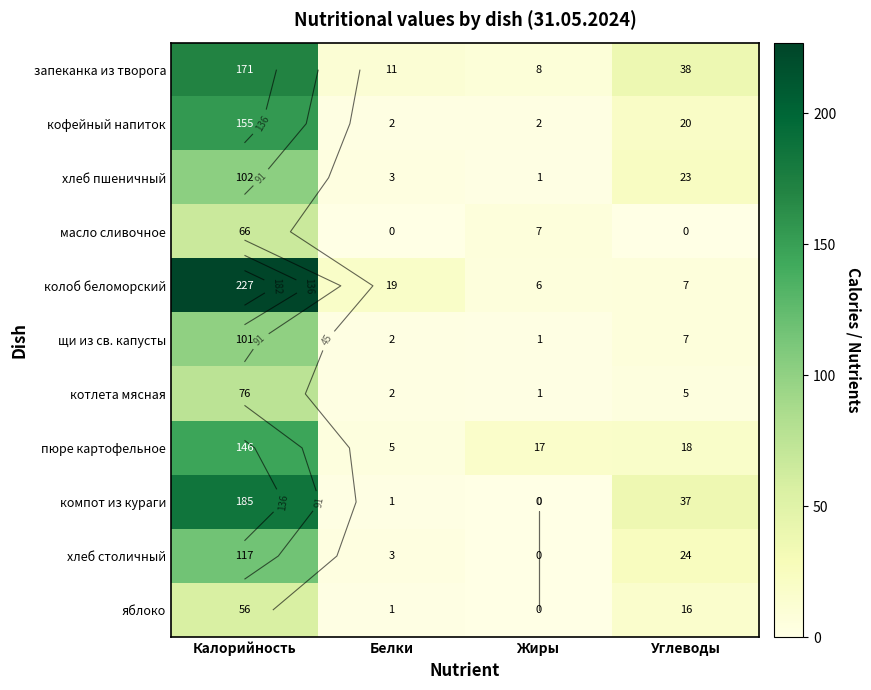

Which series has the largest total across all categories?

колоб беломорский